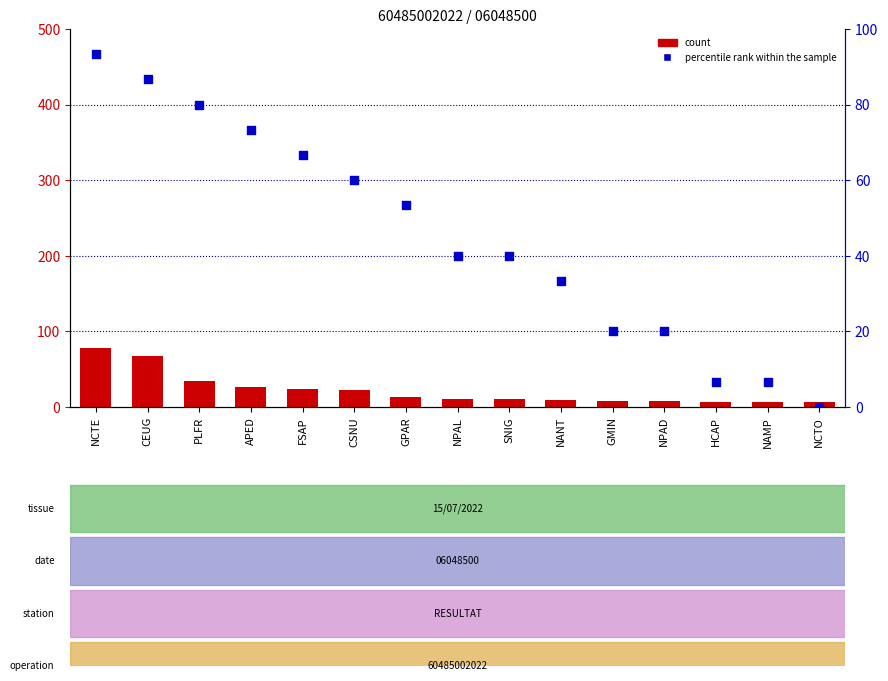

Which series reaches the minimum Y coordinate?

percentile rank within the sample